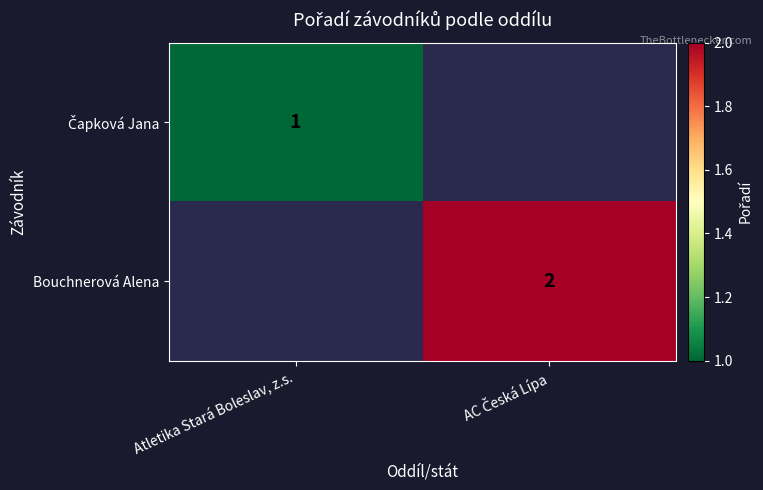

How many series are shown in this chart?

2